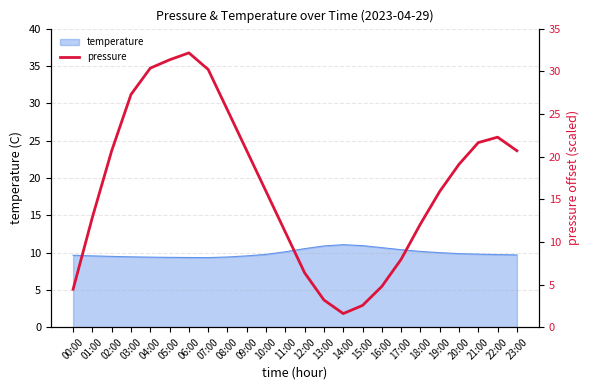

The temperature series shows 16.2 at 08:00. True or false?

False